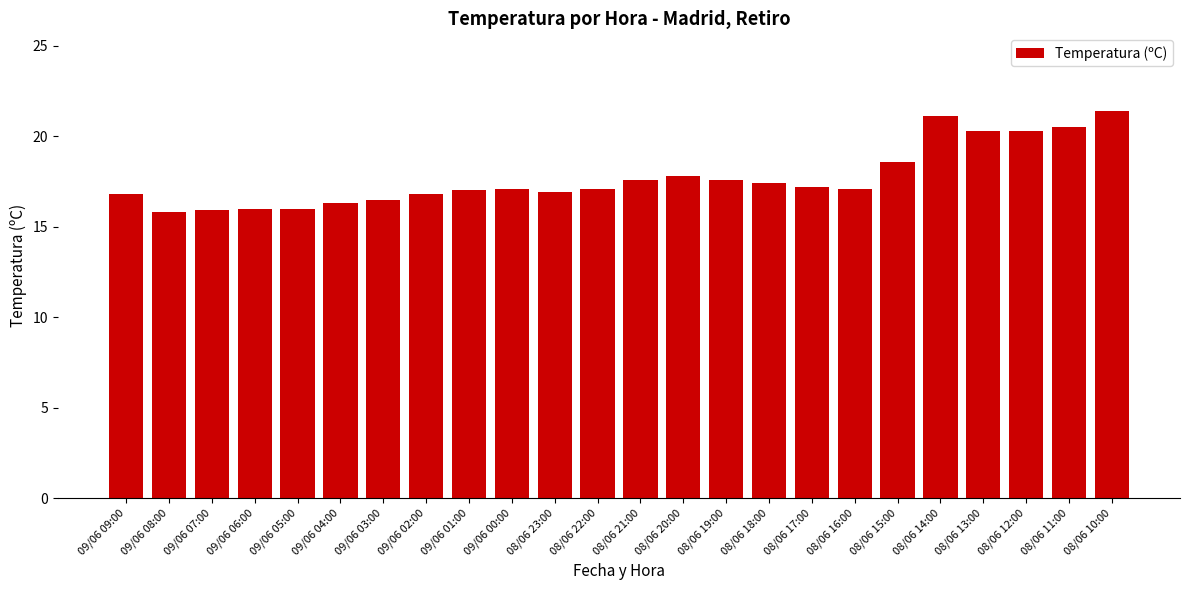

What is the sum of all values?

425.1